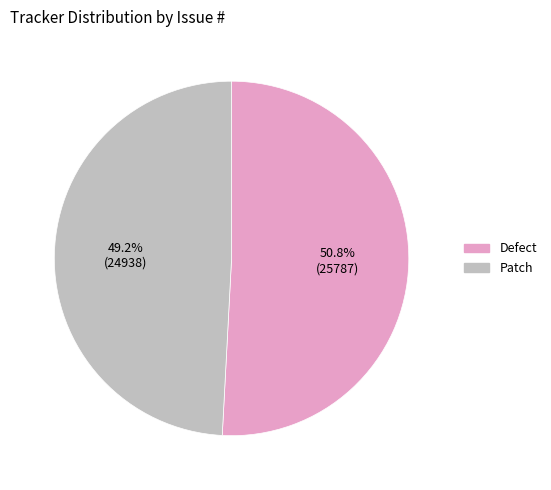

How many segments does this pie chart have?

2